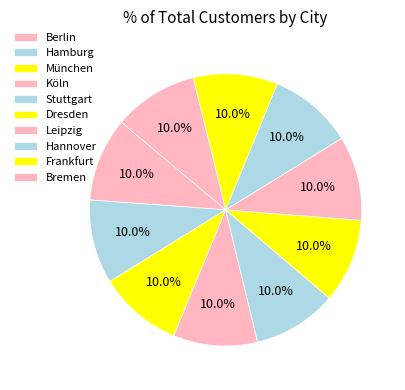

Does any single category account for the majority?

No